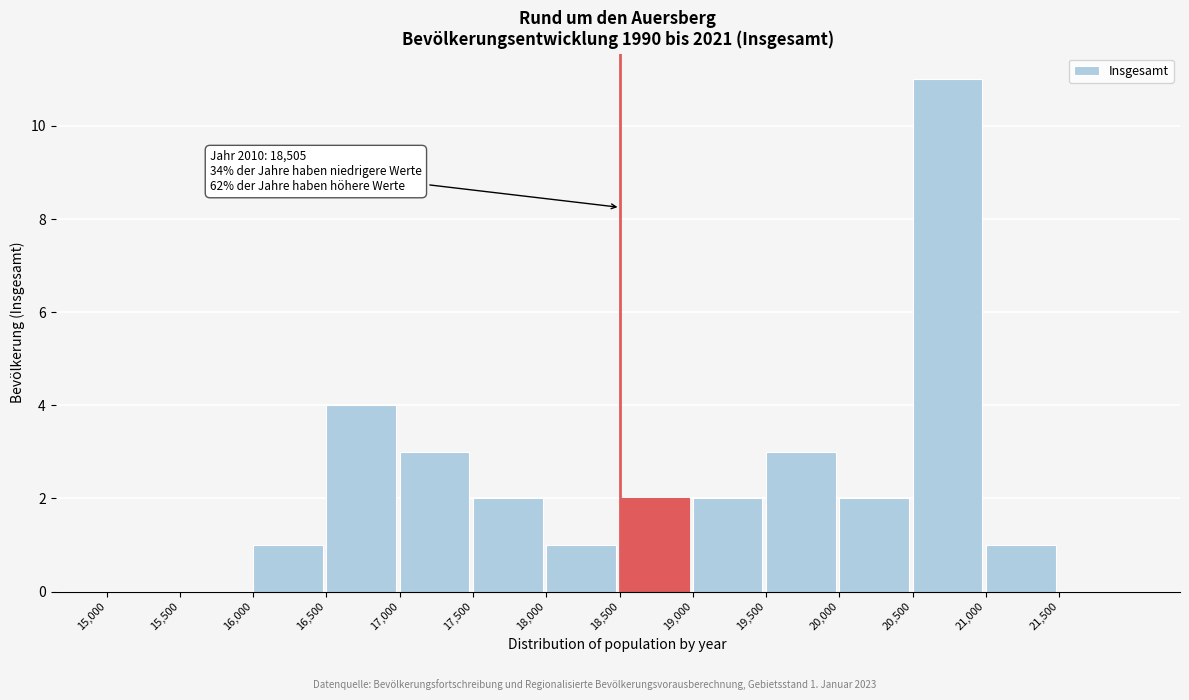

Over which range of the x-axis is the bar tallest?

20500 to 21000